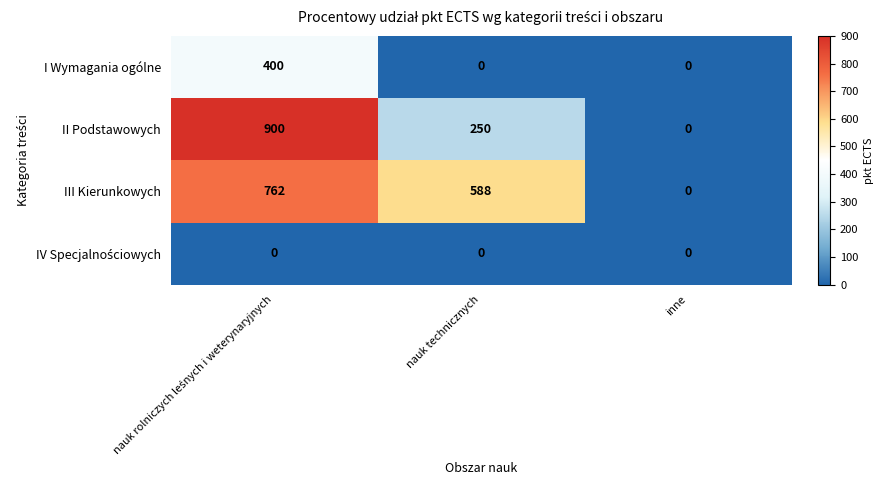

Count the I Wymagania ogólne values in the range 0 to 400.

3